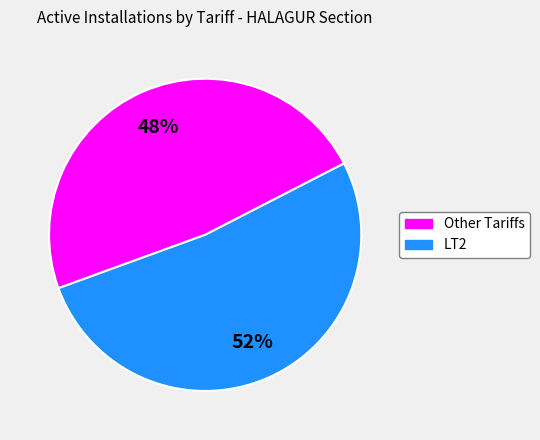

Is there any slice that represents more than half of the pie?

Yes